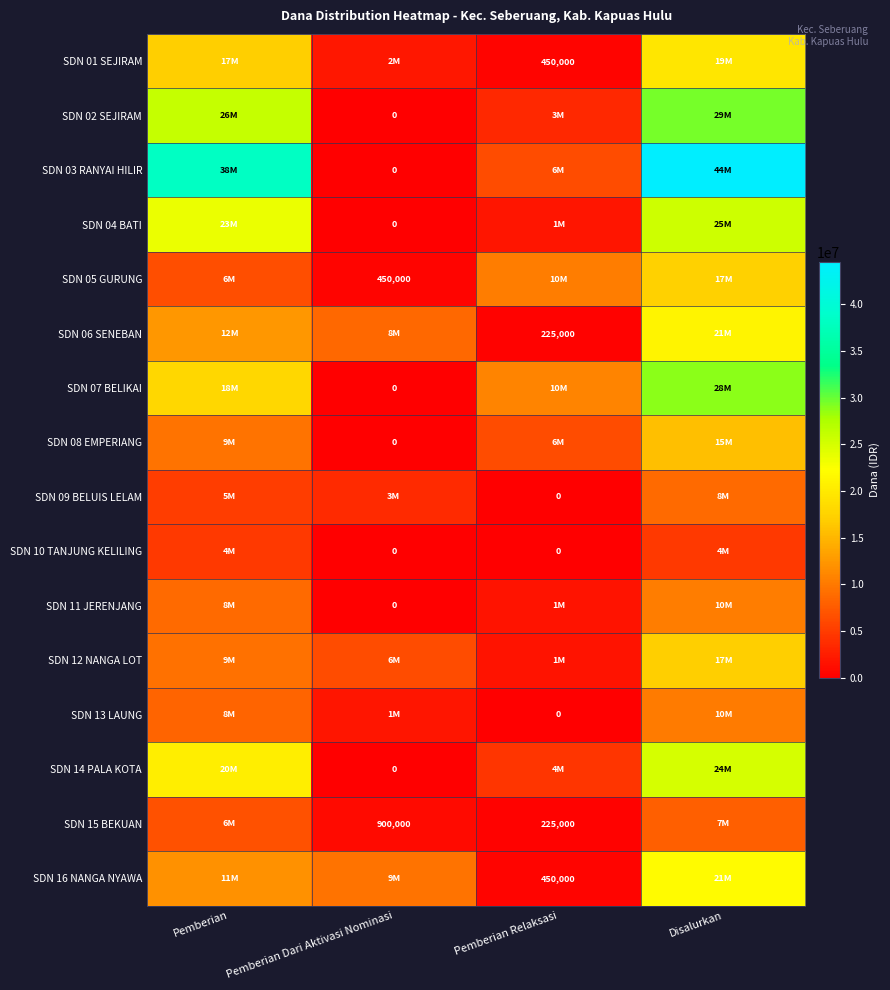

What is the difference between the maximum and second lowest values in the SDN 10 TANJUNG KELILING series?

4725000